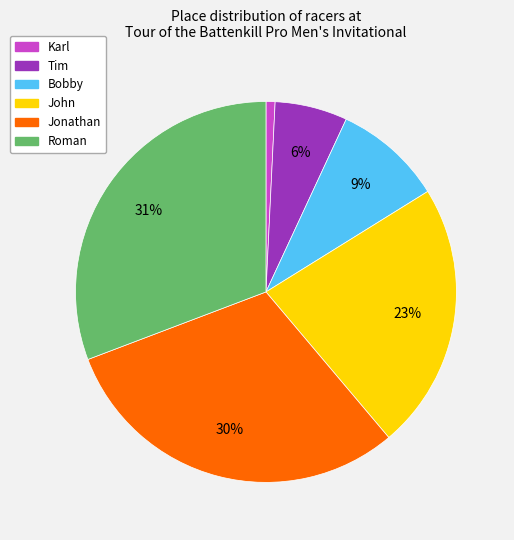

Do Roman and John together represent more than half of the pie?

Yes